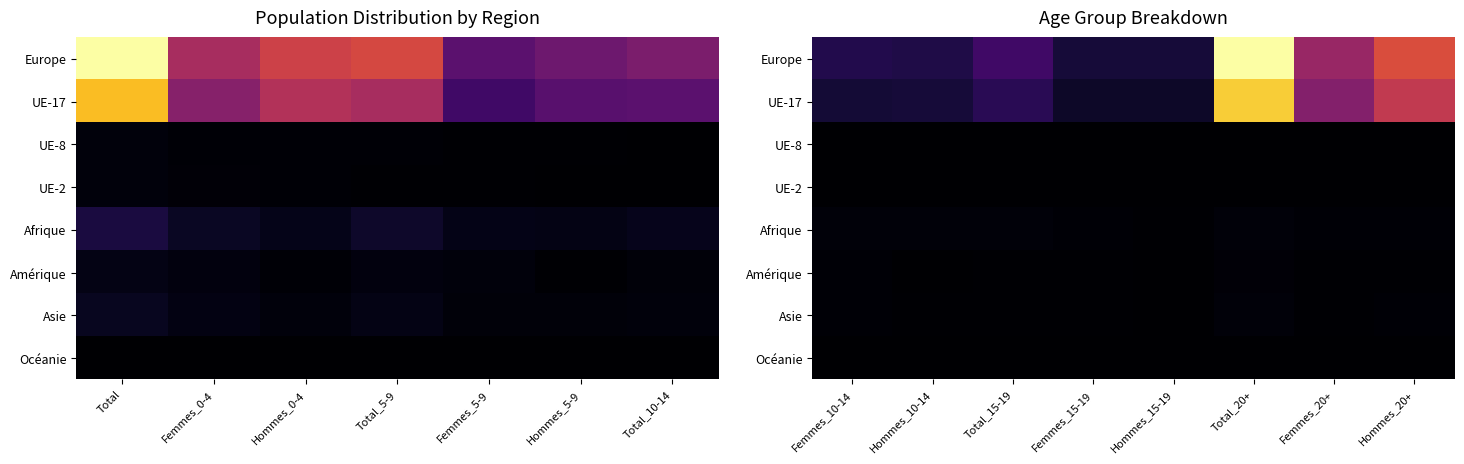

What is the spread (max minus min) of values at Total_15-19?

663